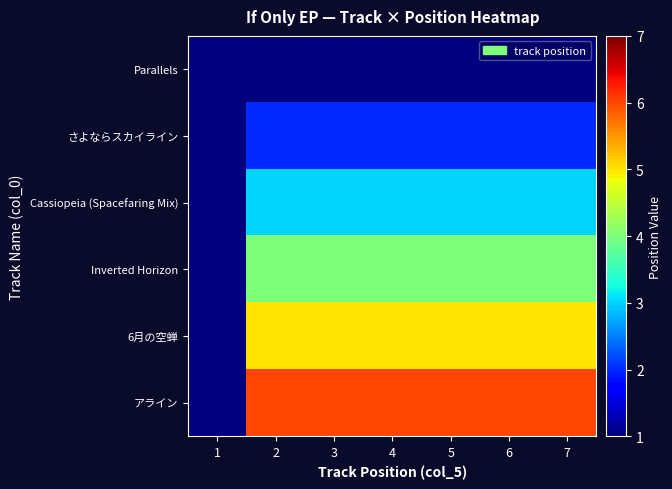

How many distinct data groups are displayed?

6